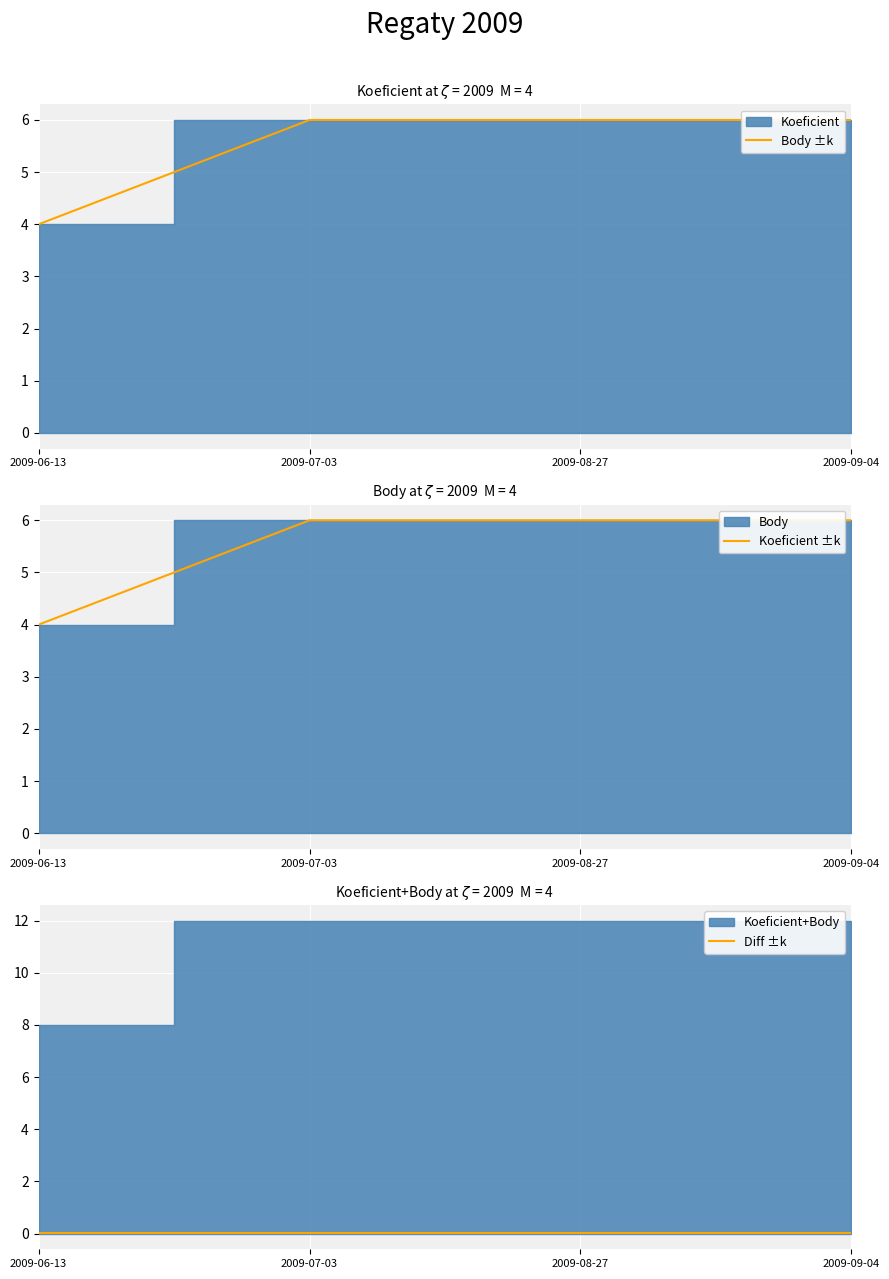

True or false: Body ±k and Diff ±k intersect in this chart.

False